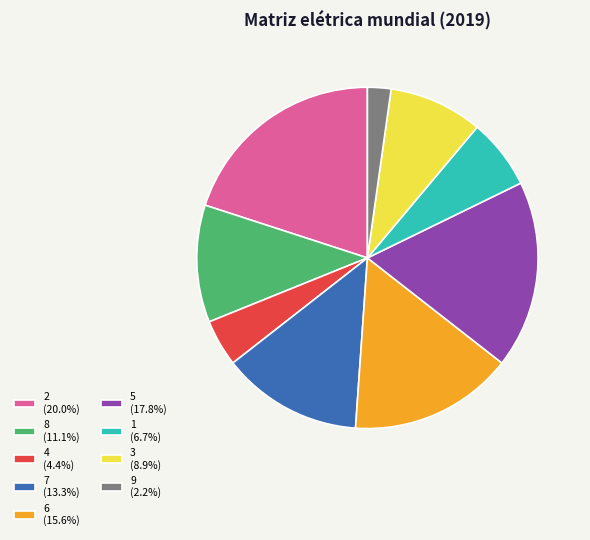

The 8 slice represents 1% of the pie. True or false?

False